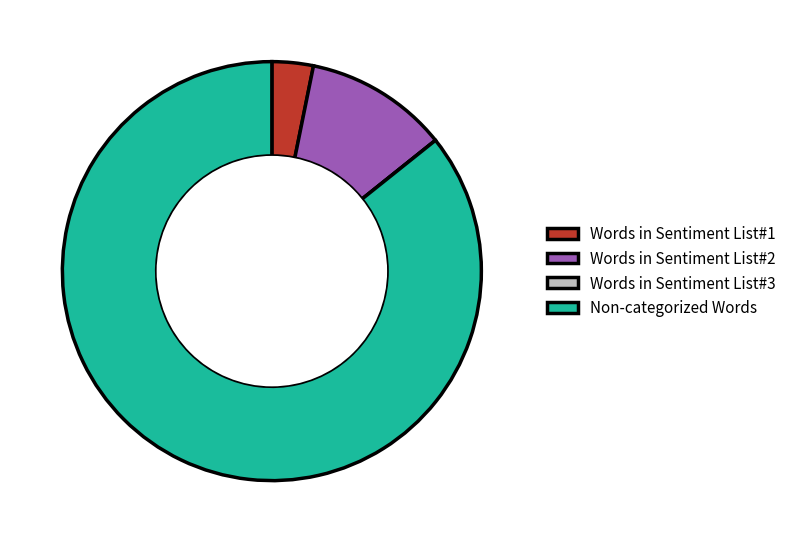

The Words in Sentiment List#2 slice represents 11% of the pie. True or false?

True